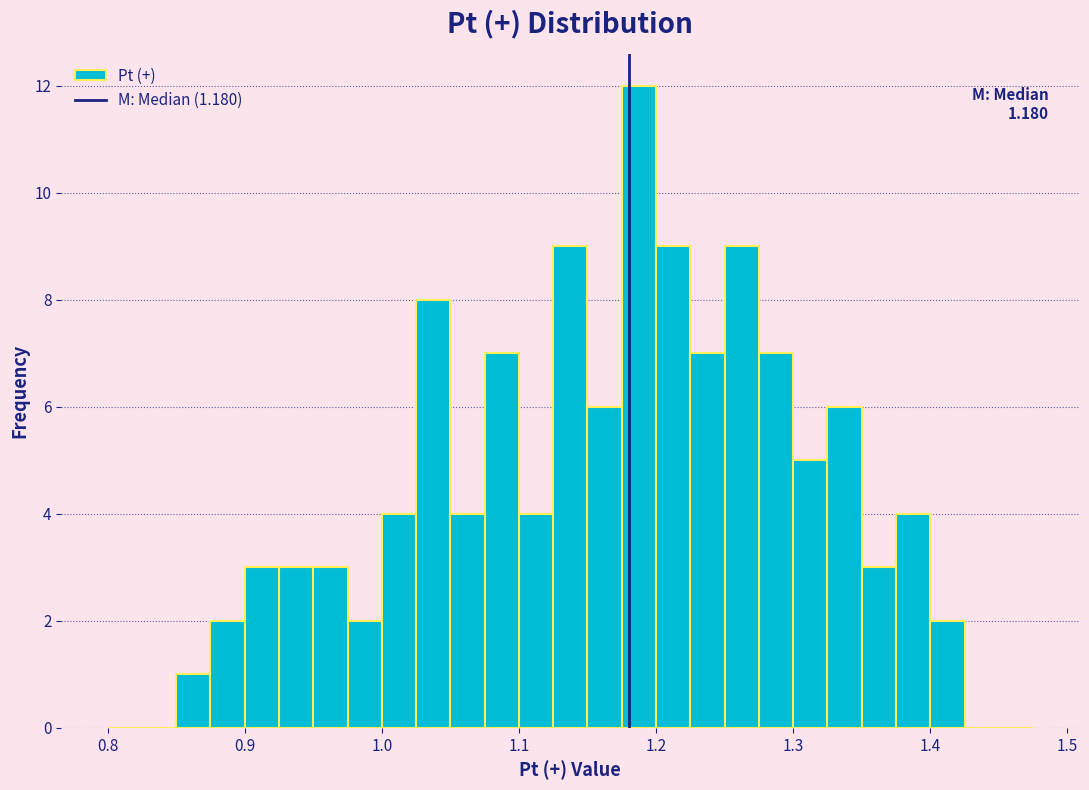

Around what value on the x-axis is the tallest bar? Give the approximate position of its centre, as read against the axis.

1.19